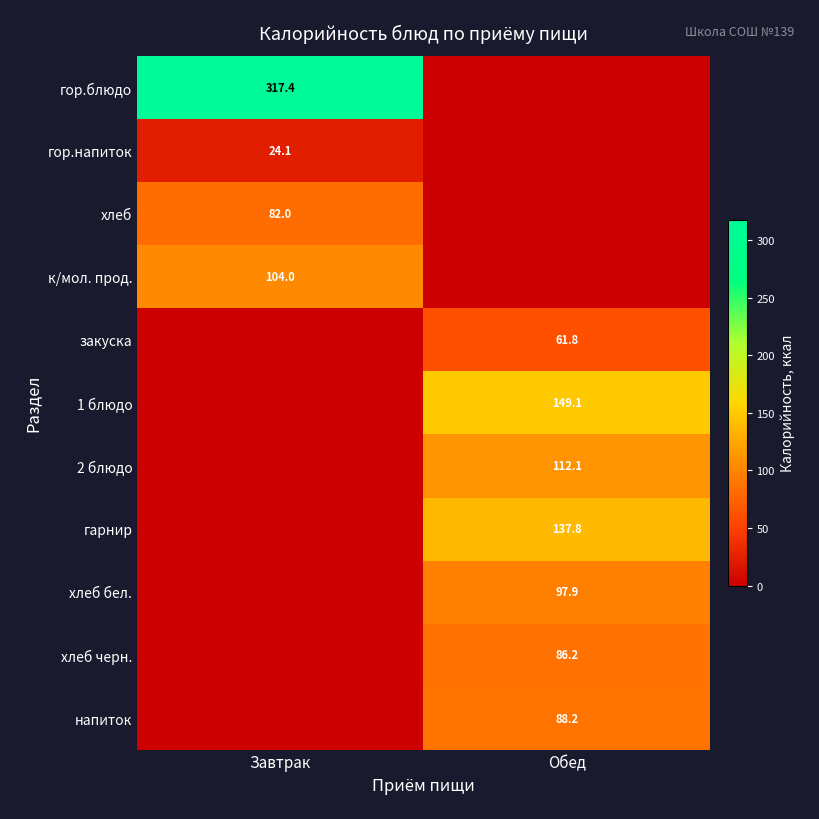

What is the difference between the highest and lowest values at Обед?

149.1